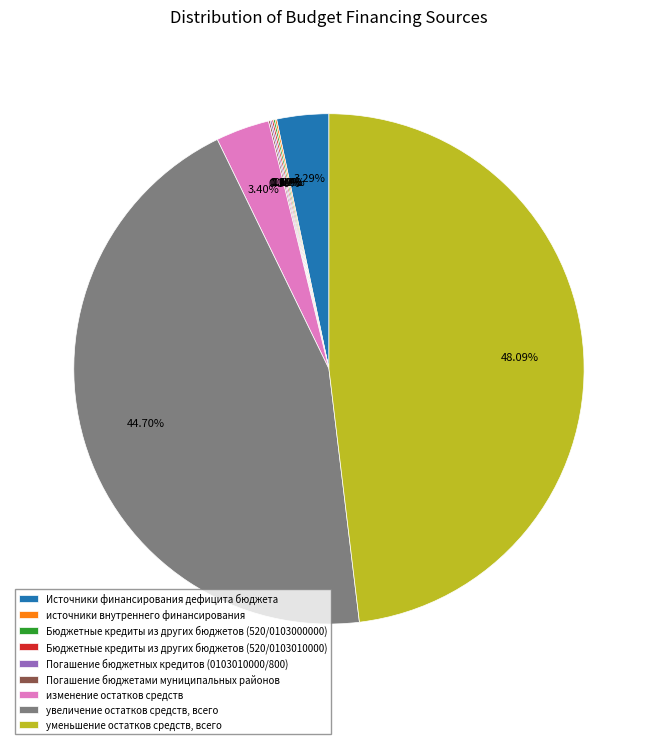

To the nearest percent, what is the average slice percentage?

11%